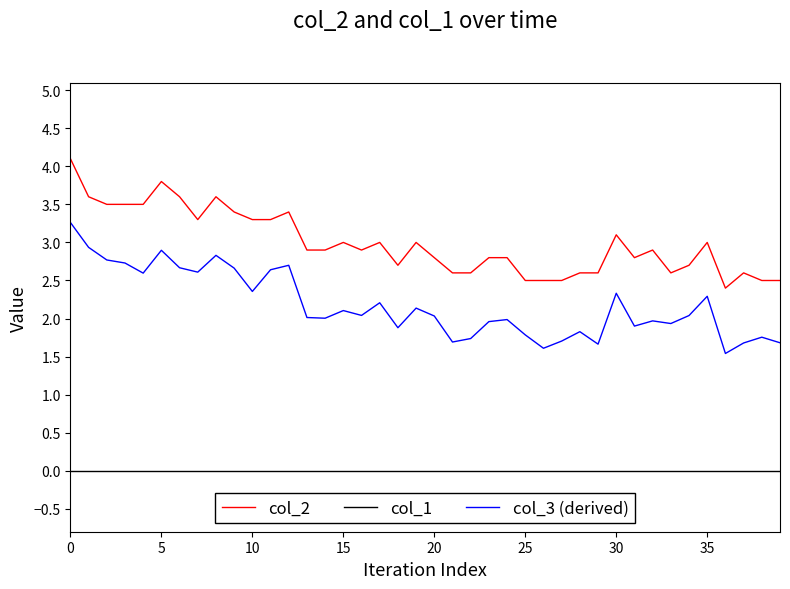

Which series has the largest range (max minus min)?

col_3 (derived)